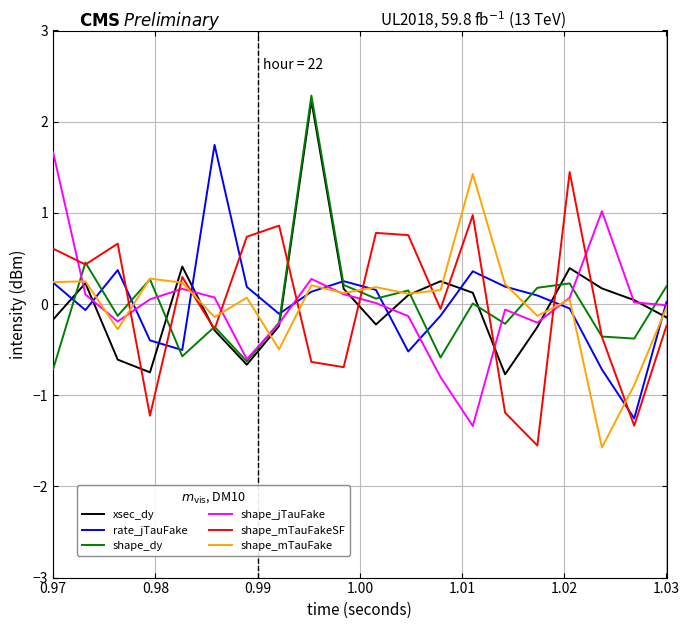

What is the maximum value shown in the chart?

2.3